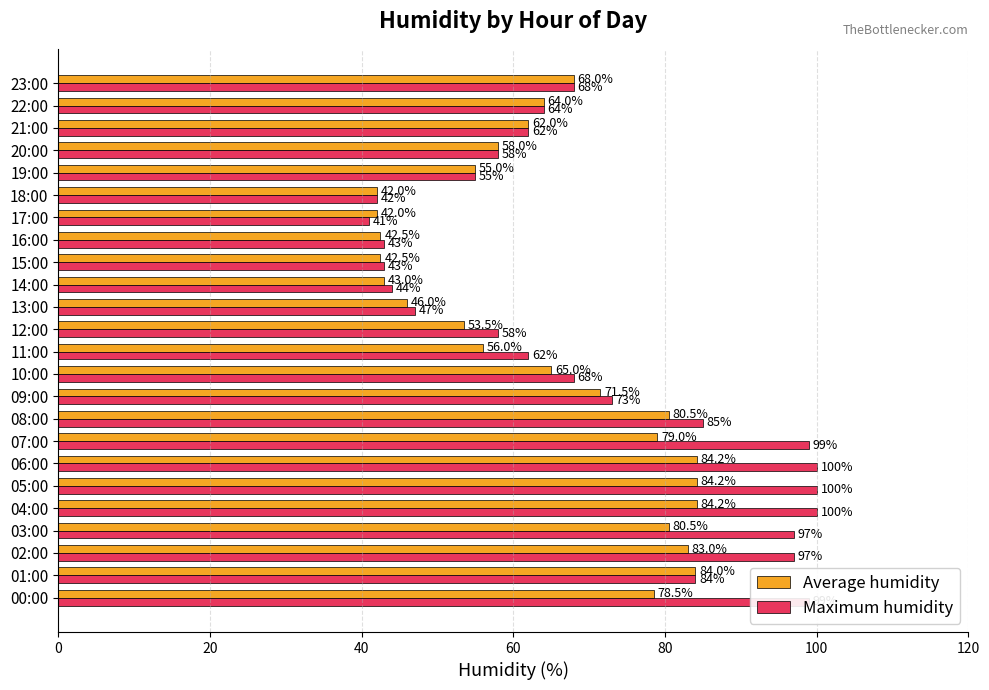

At which label does Maximum humidity reach its minimum?

17:00